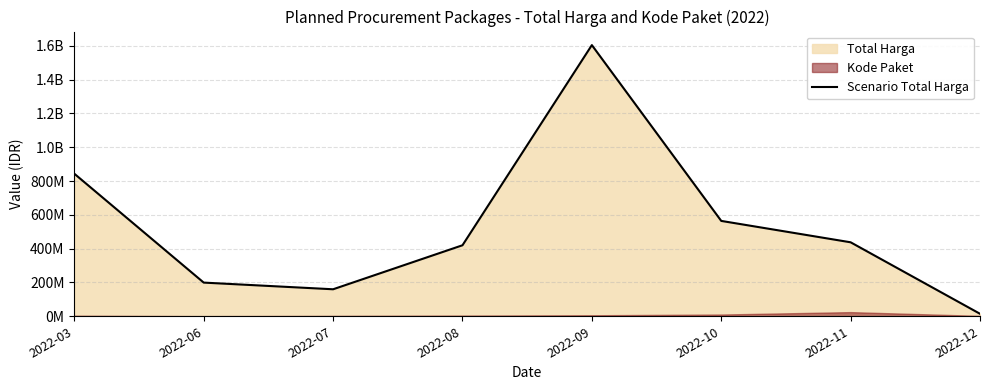

Reading left to right, list all the values displayed in this chart.

843263225	199200000	159750000	420075000	1604159000	564171150	437660000	14750000